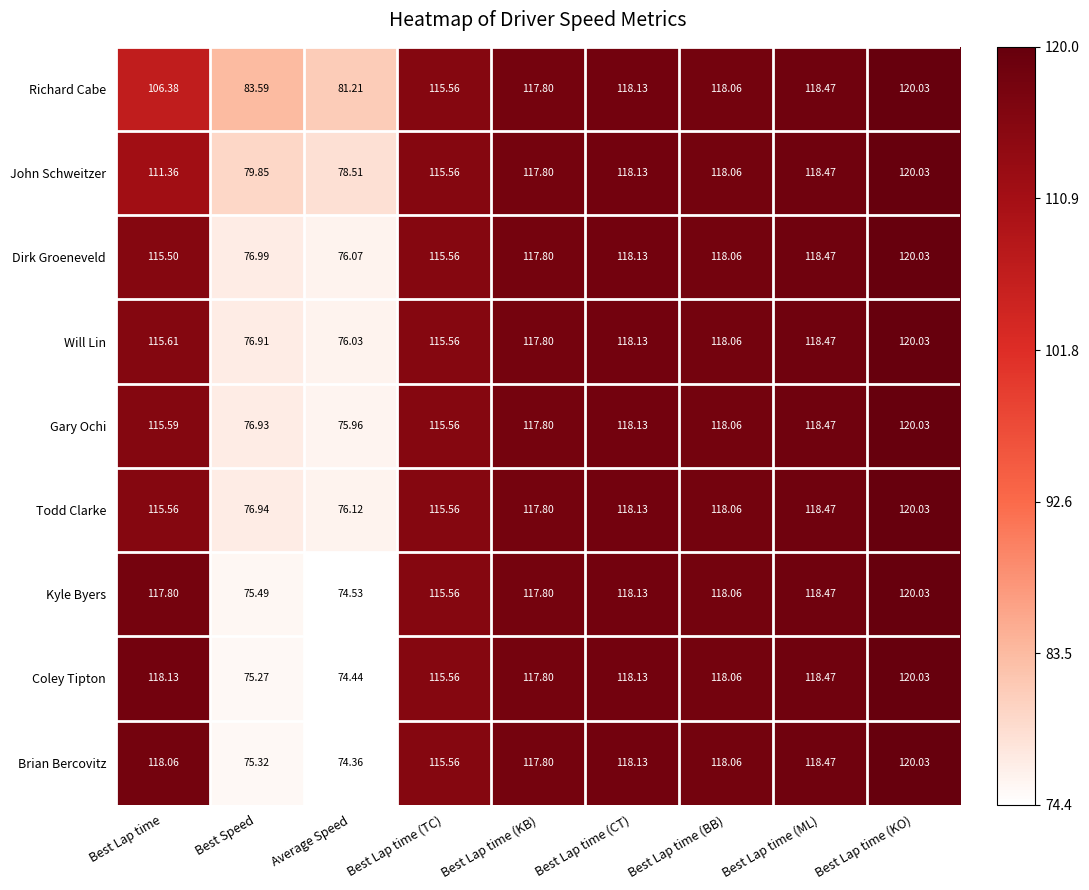

List the labels in order of Will Lin value, largest first.

Best Lap time (KO), Best Lap time (ML), Best Lap time (CT), Best Lap time (BB), Best Lap time (KB), Best Lap time, Best Lap time (TC), Best Speed, Average Speed